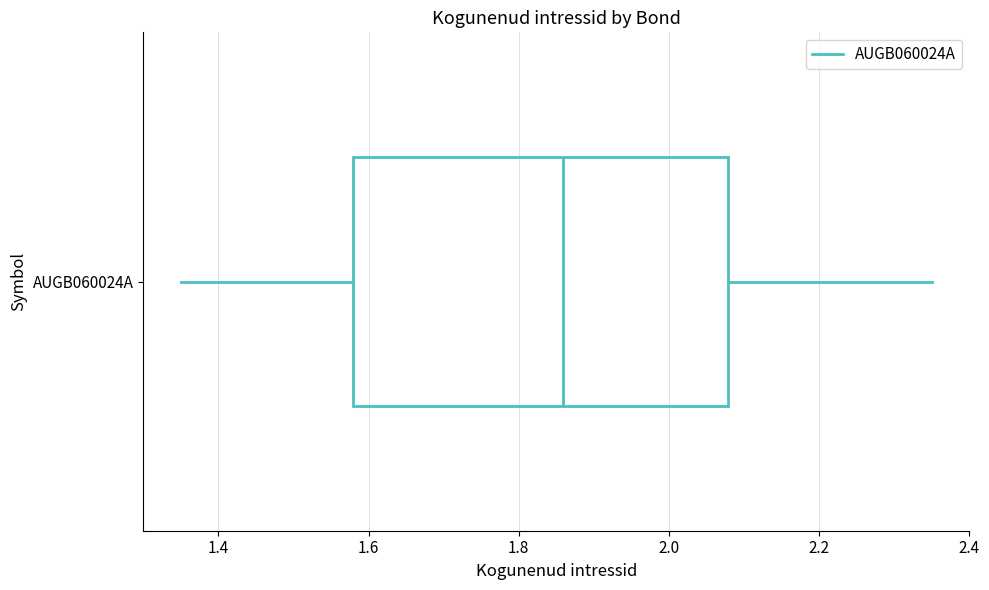

Read this box plot against the x-axis: the position of the median line, the range covered by the box, and the ends of both whiskers. The values are not printed on the chart, so give them approximately, as read against the axis.

median 1.86, box 1.58 to 2.08, whiskers 1.36 to 2.36